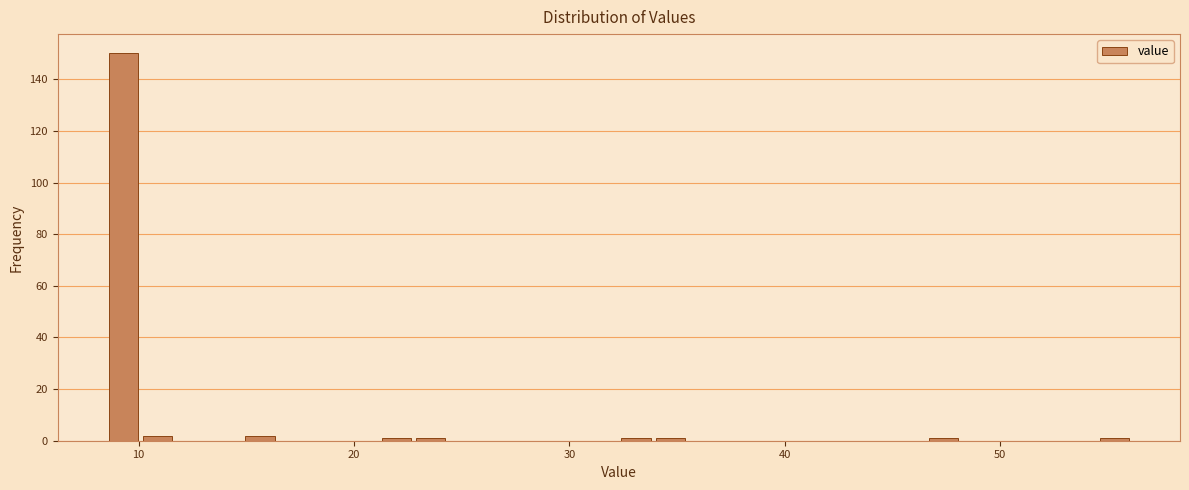

Read against the x-axis, roughly where is the centre of the tallest bar?

9